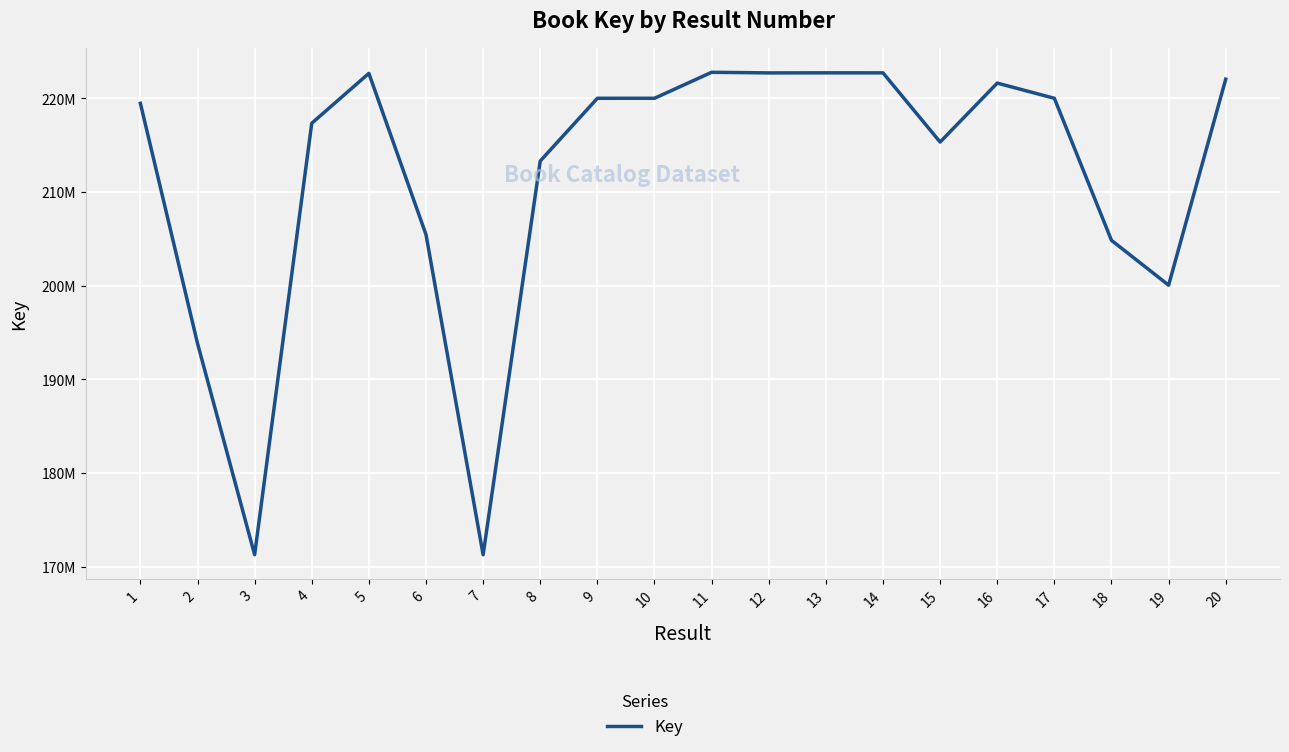

True or false: the data has more than 2 interior local peaks.

True